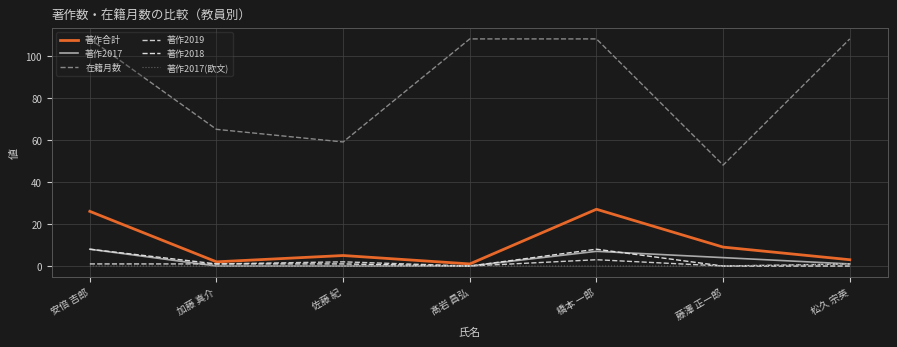

Reading left to right, what are all the values shown in this chart?

著作合計: 26	2	5	1	27	9	3
著作2017: 8	0	0	0	7	4	1
在籍月数: 108	65	59	108	108	48	108
著作2019: 1	1	2	0	3	0	1
著作2018: 8	1	1	0	8	0	0
著作2017(欧文): 0	0	0	0	0	0	1